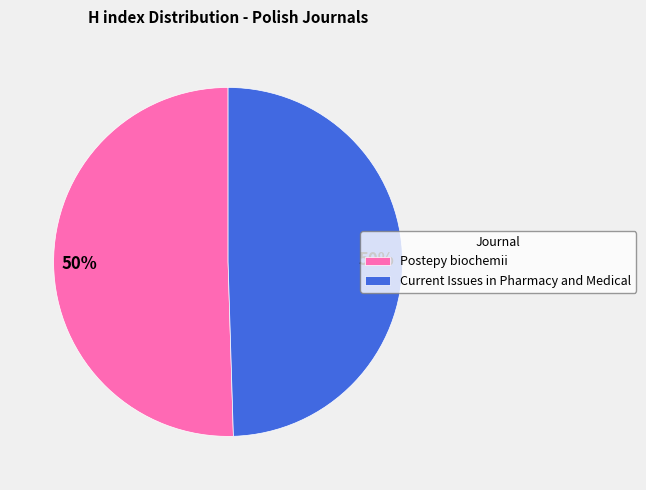

How many slices are in this pie chart?

2